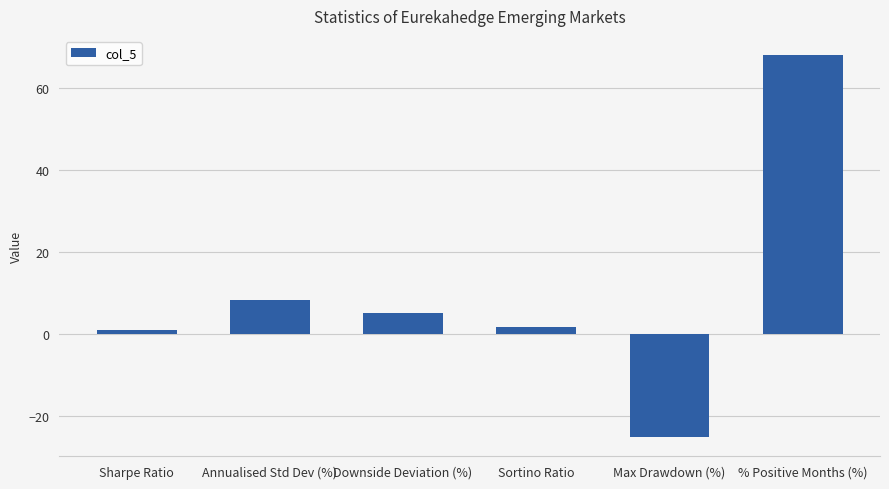

What is the value of the 3rd bar from the left?

5.2